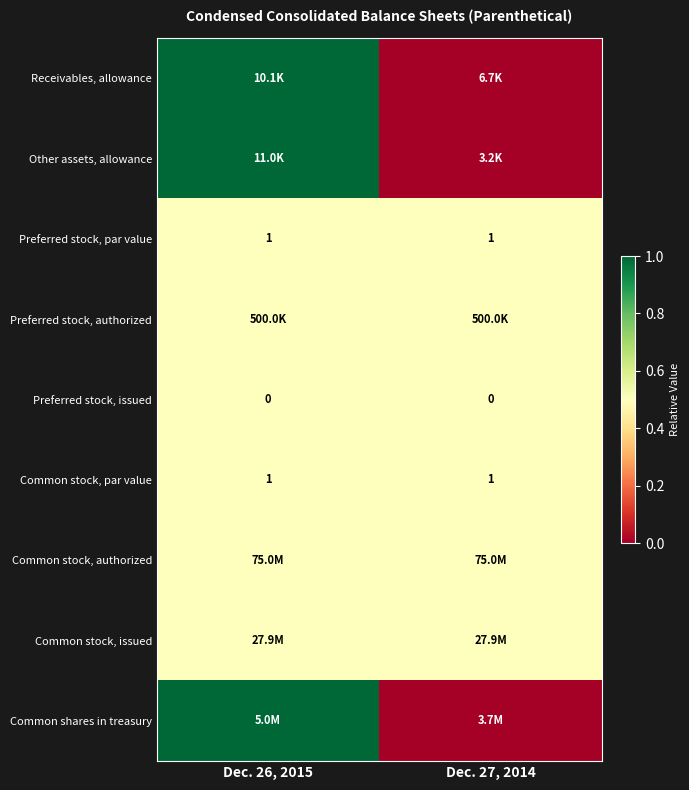

What is the average value of the Common stock, par value series?

1.0